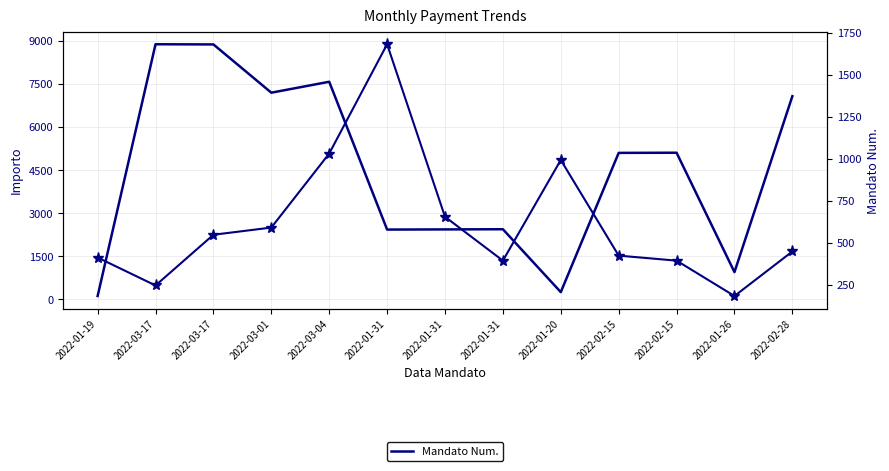

What is the difference between the maximum and minimum values in the Mandato Num. series?

1497.0